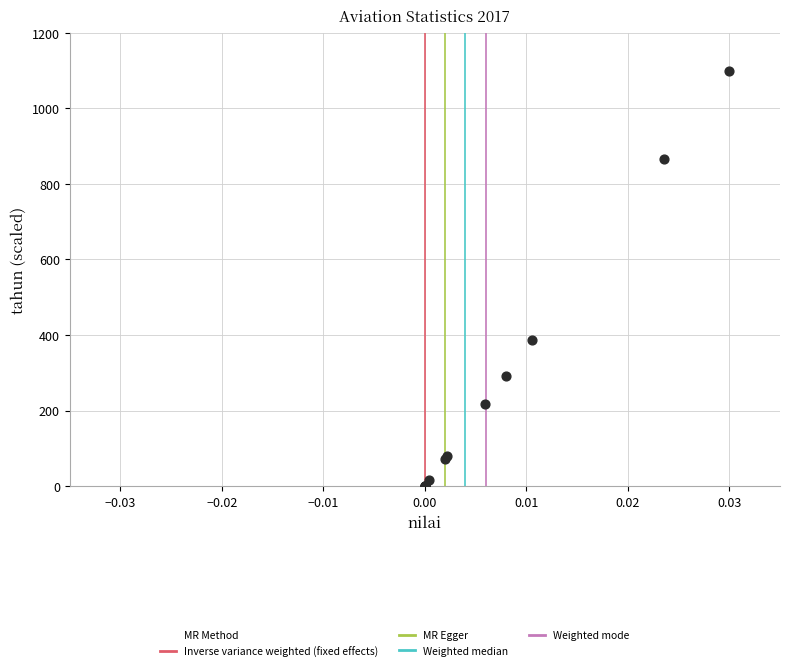

What Y value in the scatter plot is closest to 550?

387.1